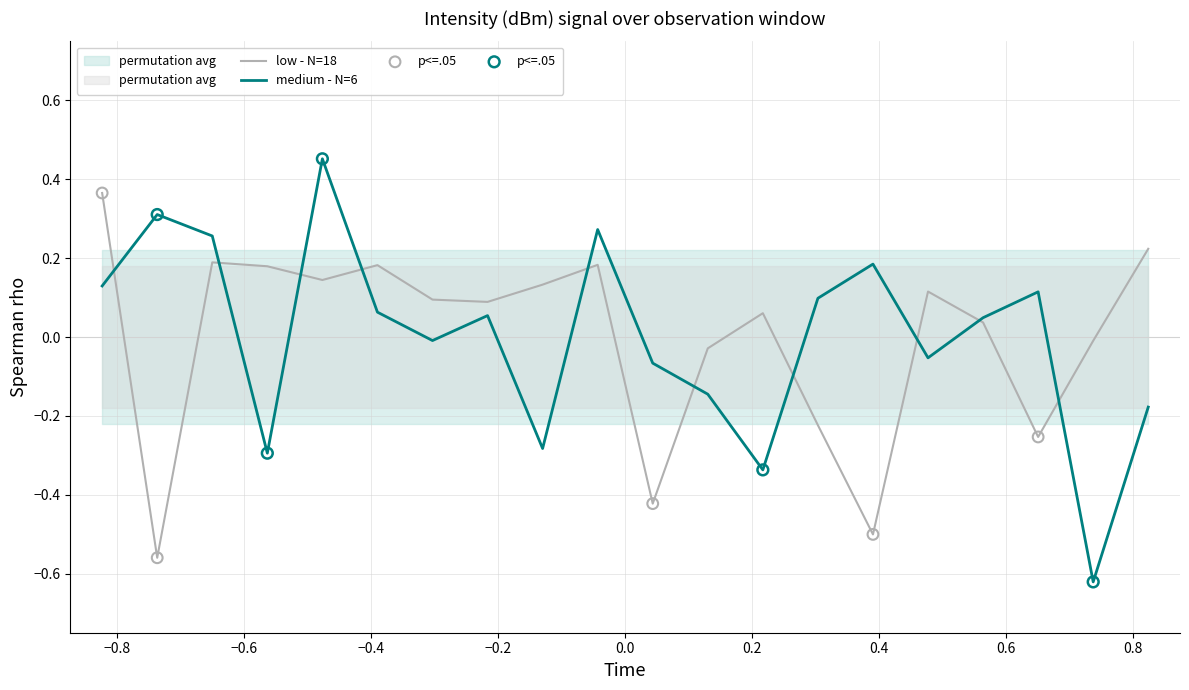

Which series has the widest spread of Y values?

medium - N=6